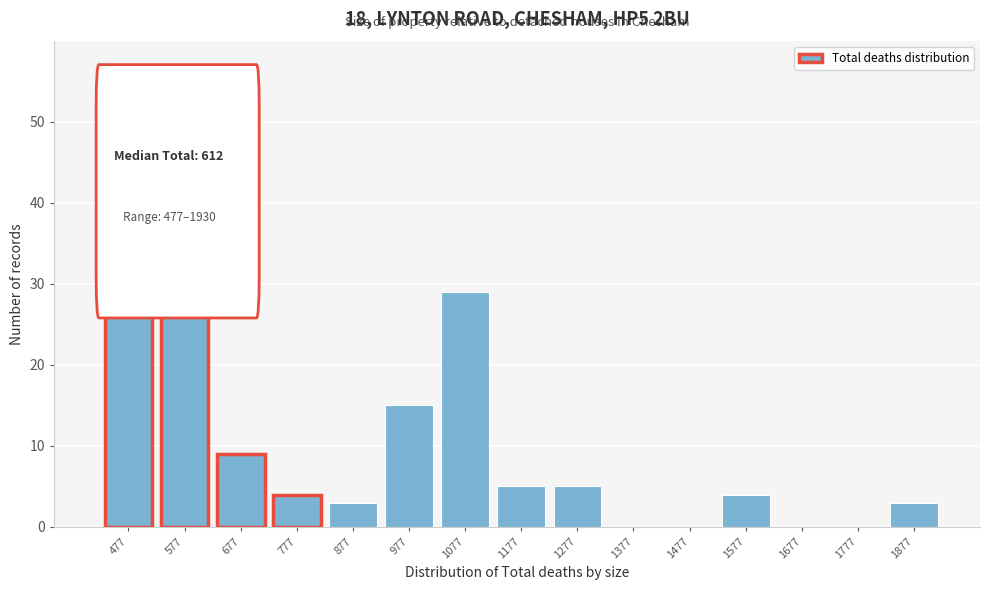

Reading left to right, extract all data points from this chart.

477=56	577=41	677=9	777=4	877=3	977=15	1077=29	1177=5	1277=5	1377=0	1477=0	1577=4	1677=0	1777=0	1877=3